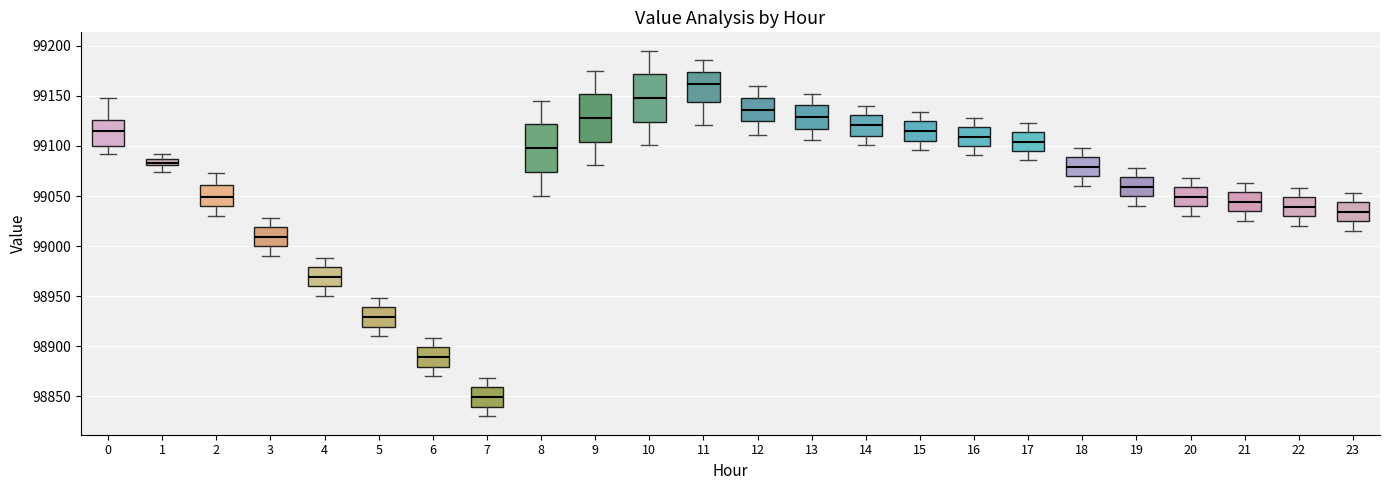

Where does the lower whisker of the box at x = 13 end on the y-axis? The values are not printed on the chart, so give them approximately, as read against the axis.

99105